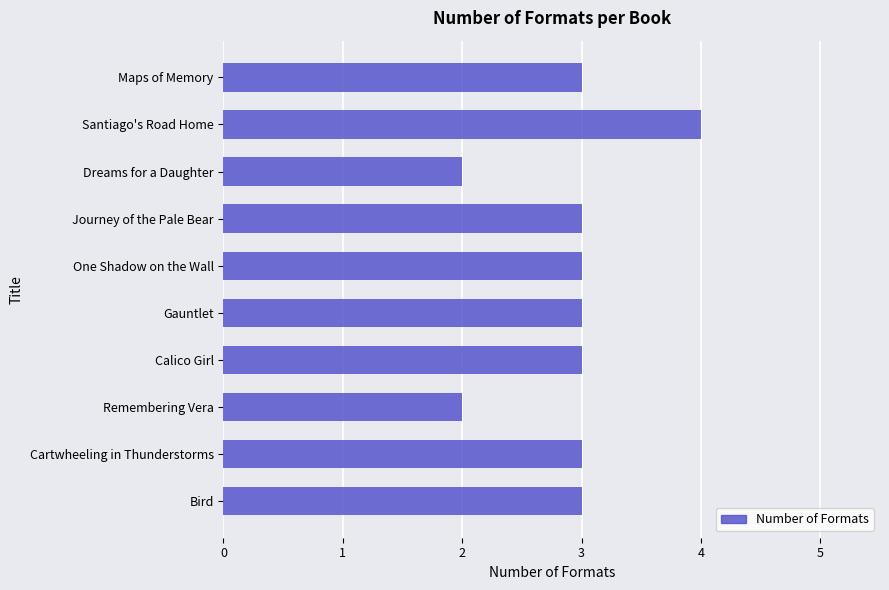

What position from the top is One Shadow on the Wall?

5